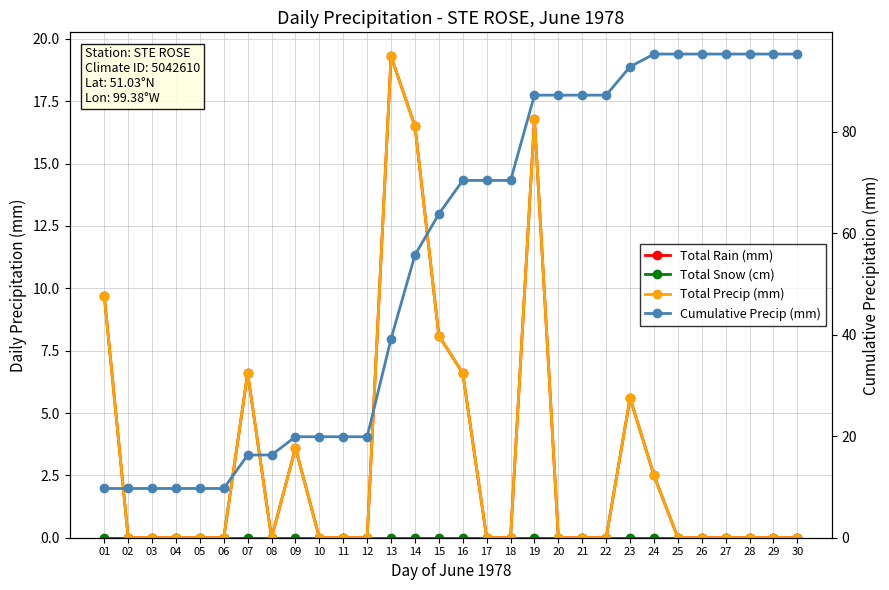

True or false: Total Rain (mm) has a value of -6.4 at 05.

False